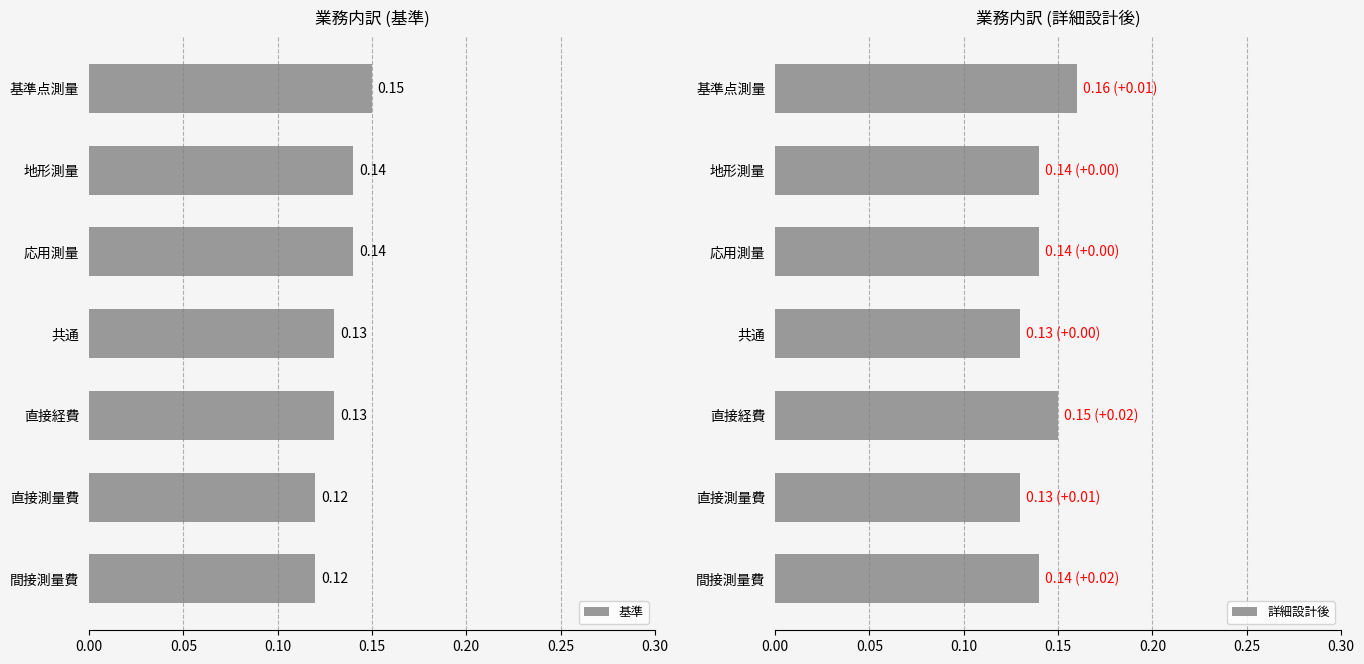

Count the number of categories in the chart.

7